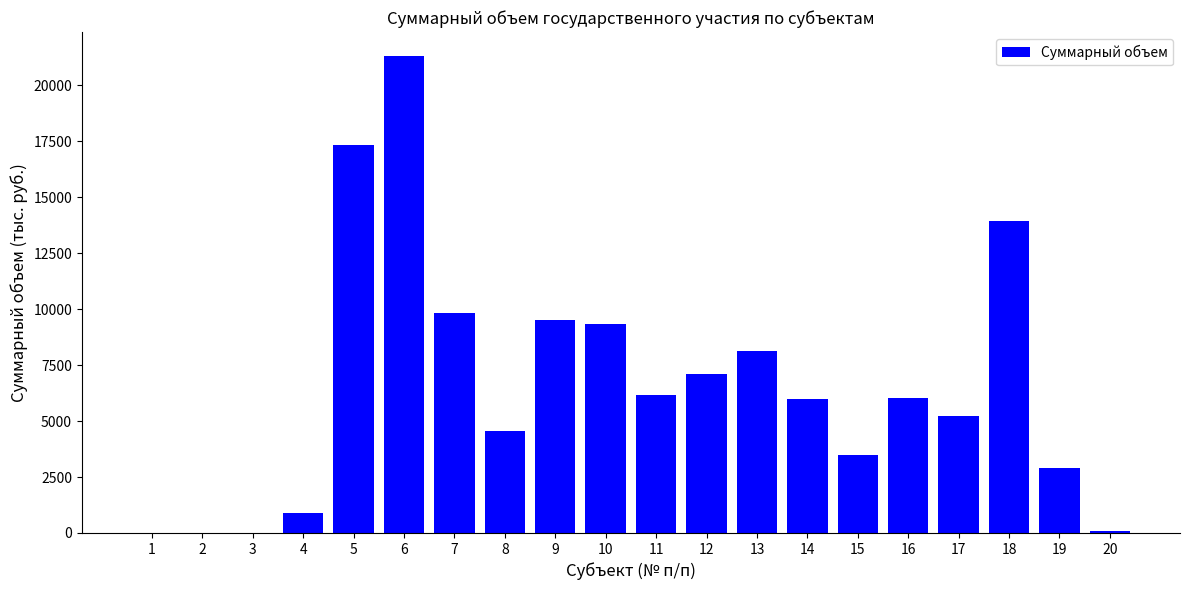

What is the maximum value shown in the chart?

21321.7